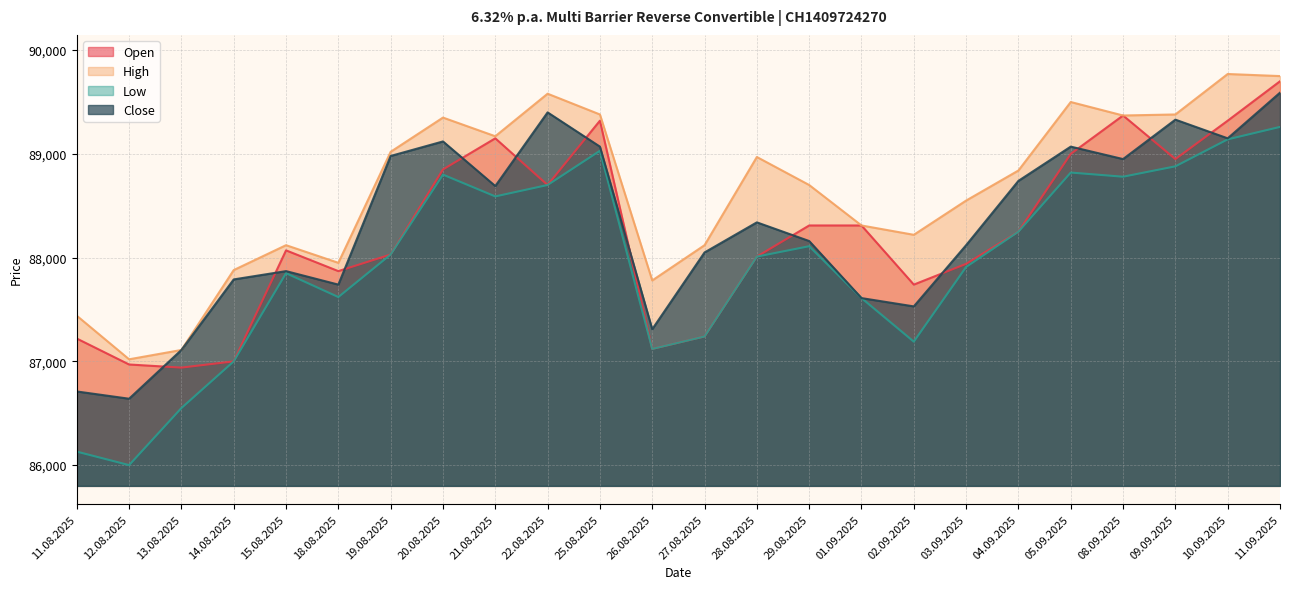

What is the label of the 6th point from the right?

04.09.2025